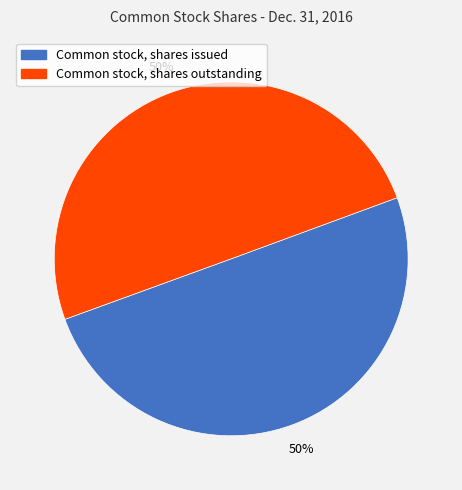

Count the number of slices in the pie.

2